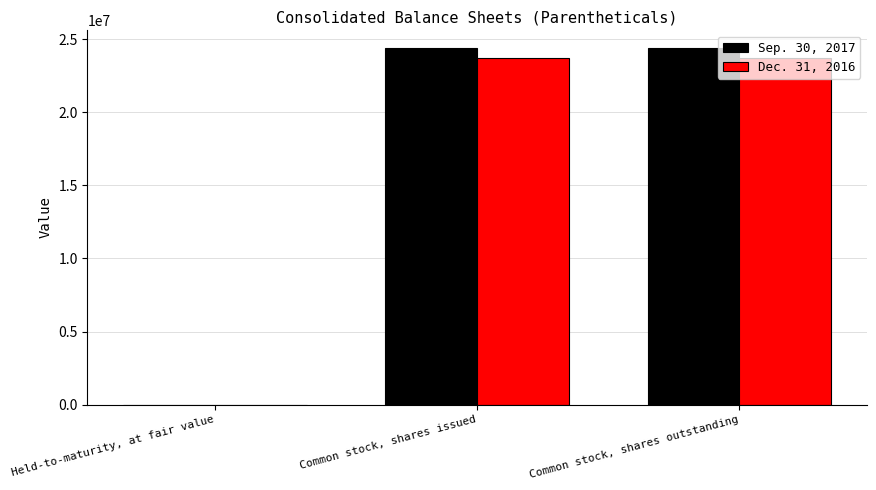

What are all the series names shown in the legend?

Sep. 30, 2017, Dec. 31, 2016